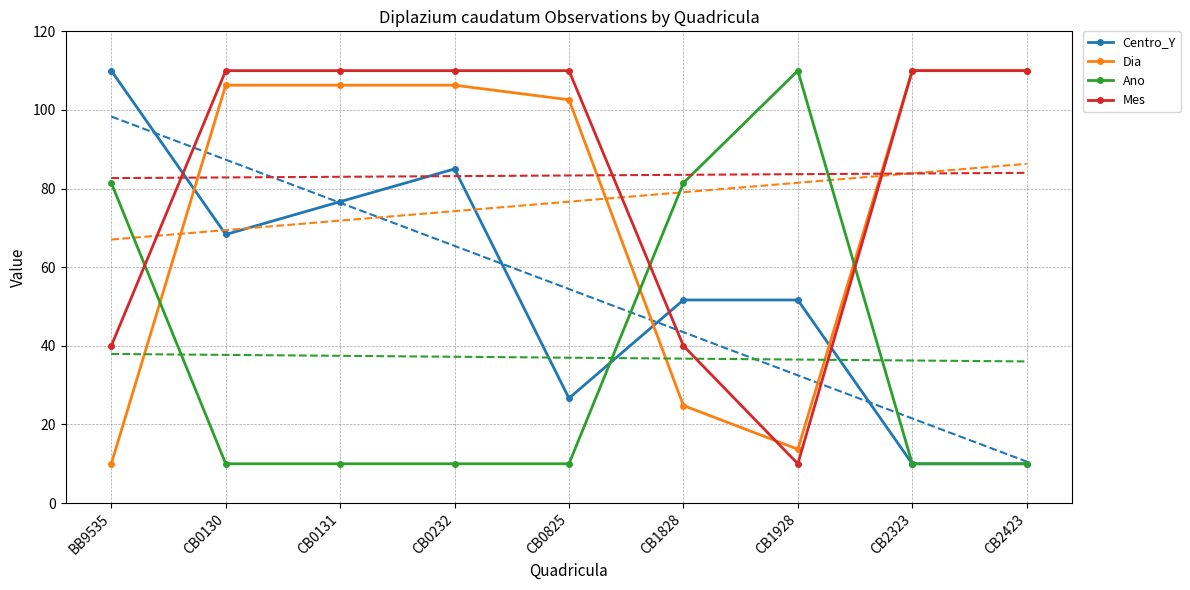

Count the number of data series in this chart.

4